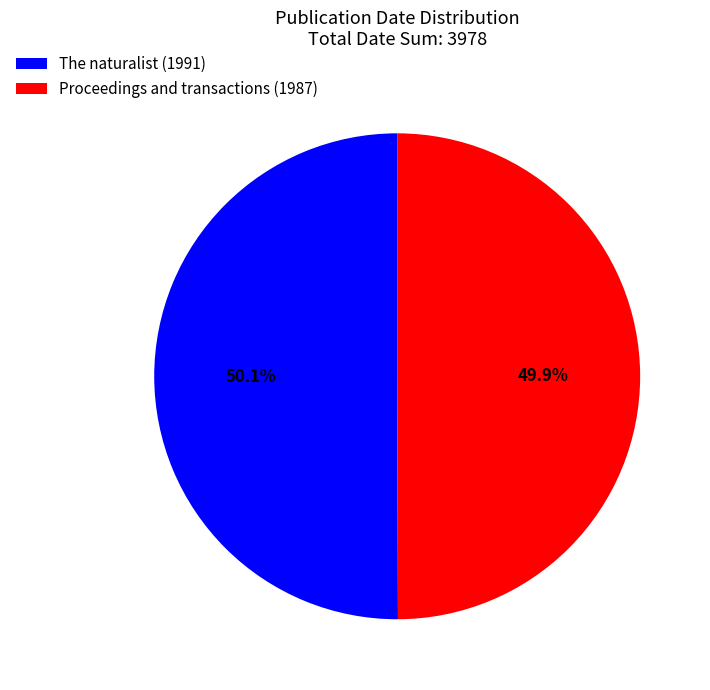

How many slices are in this pie chart?

2